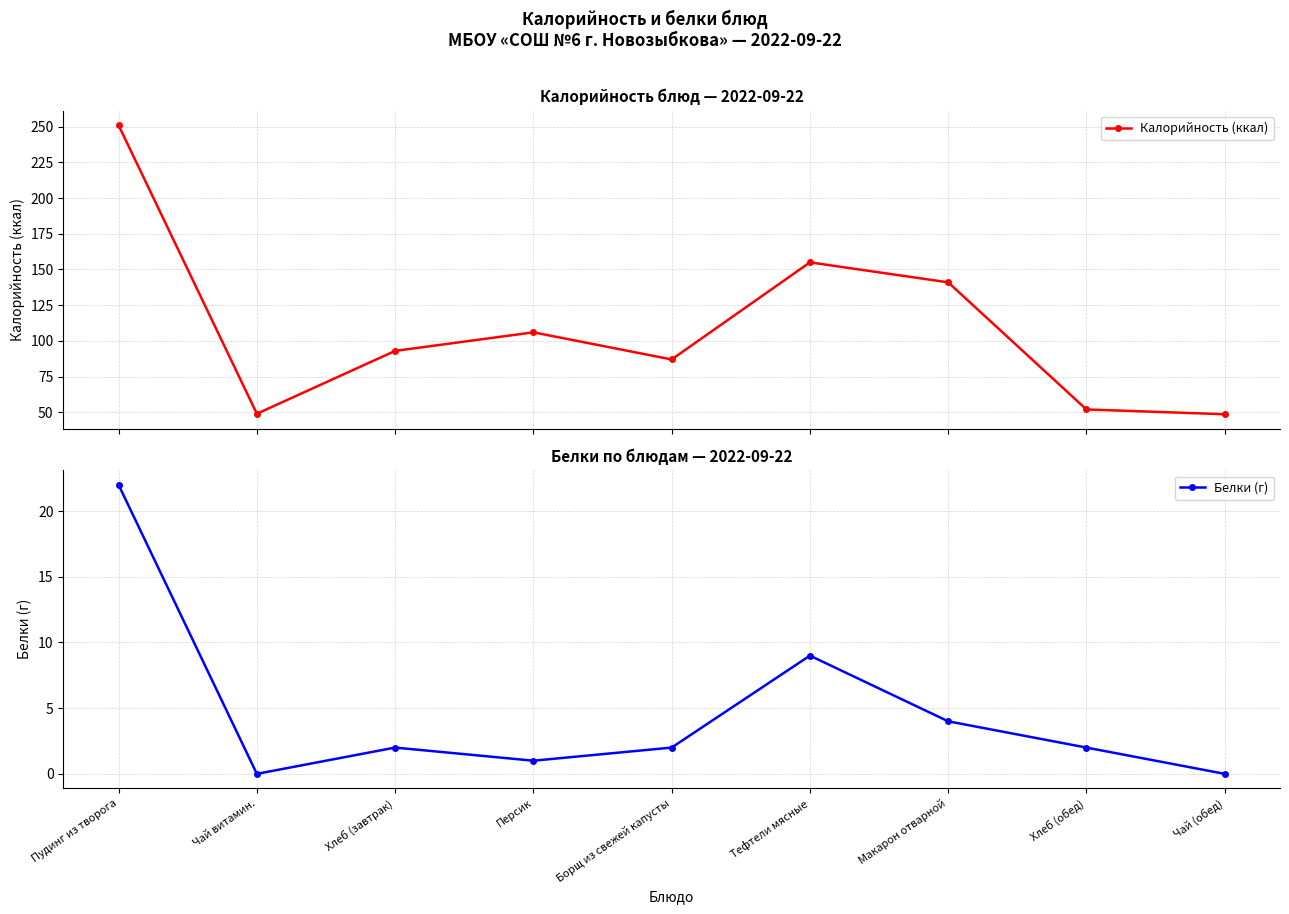

What is the spread (max minus min) of values at Чай витамин.?

49.0